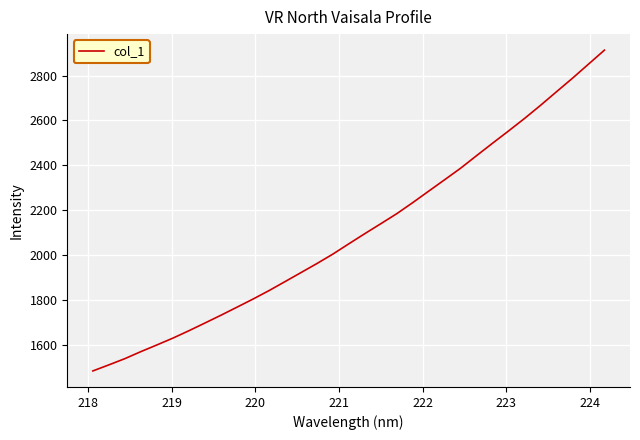

What is the greatest value displayed?

2913.1